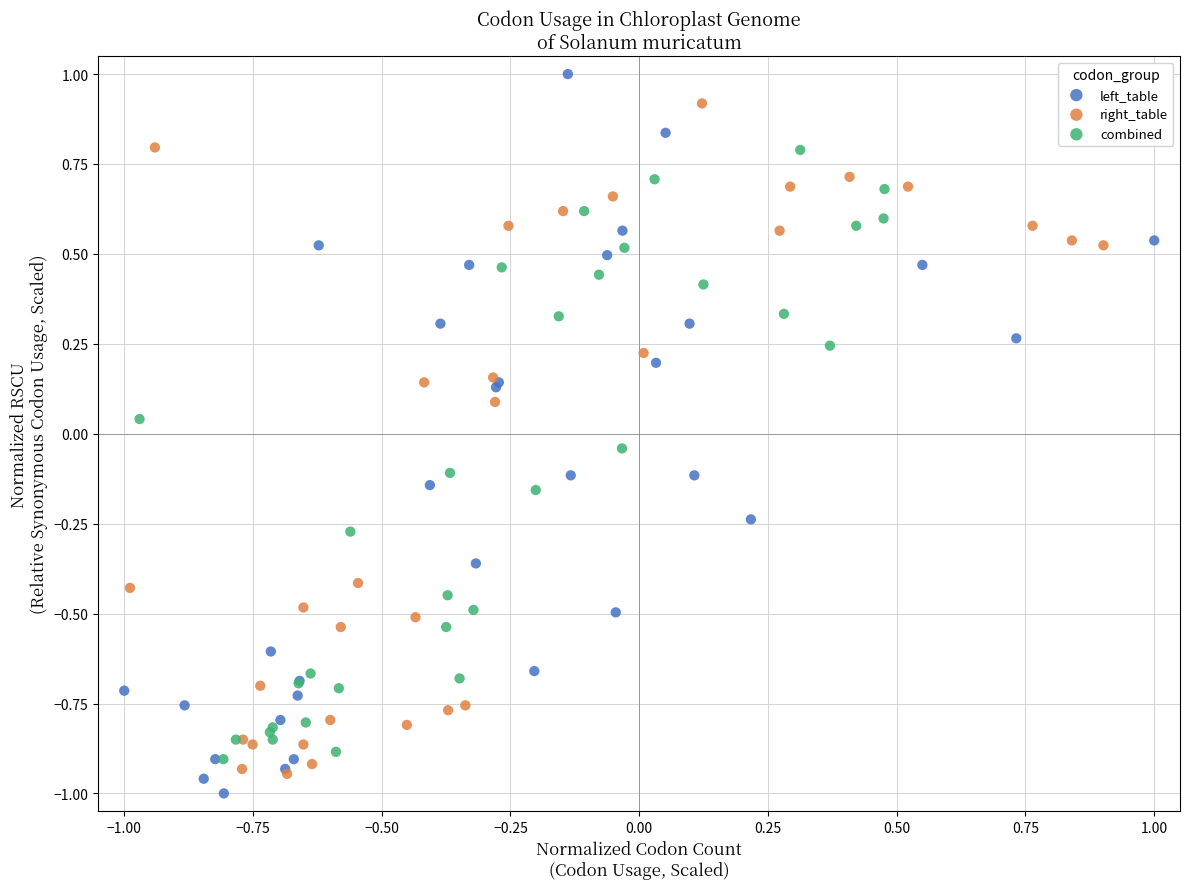

Which series contains the lowest Y value?

left_table